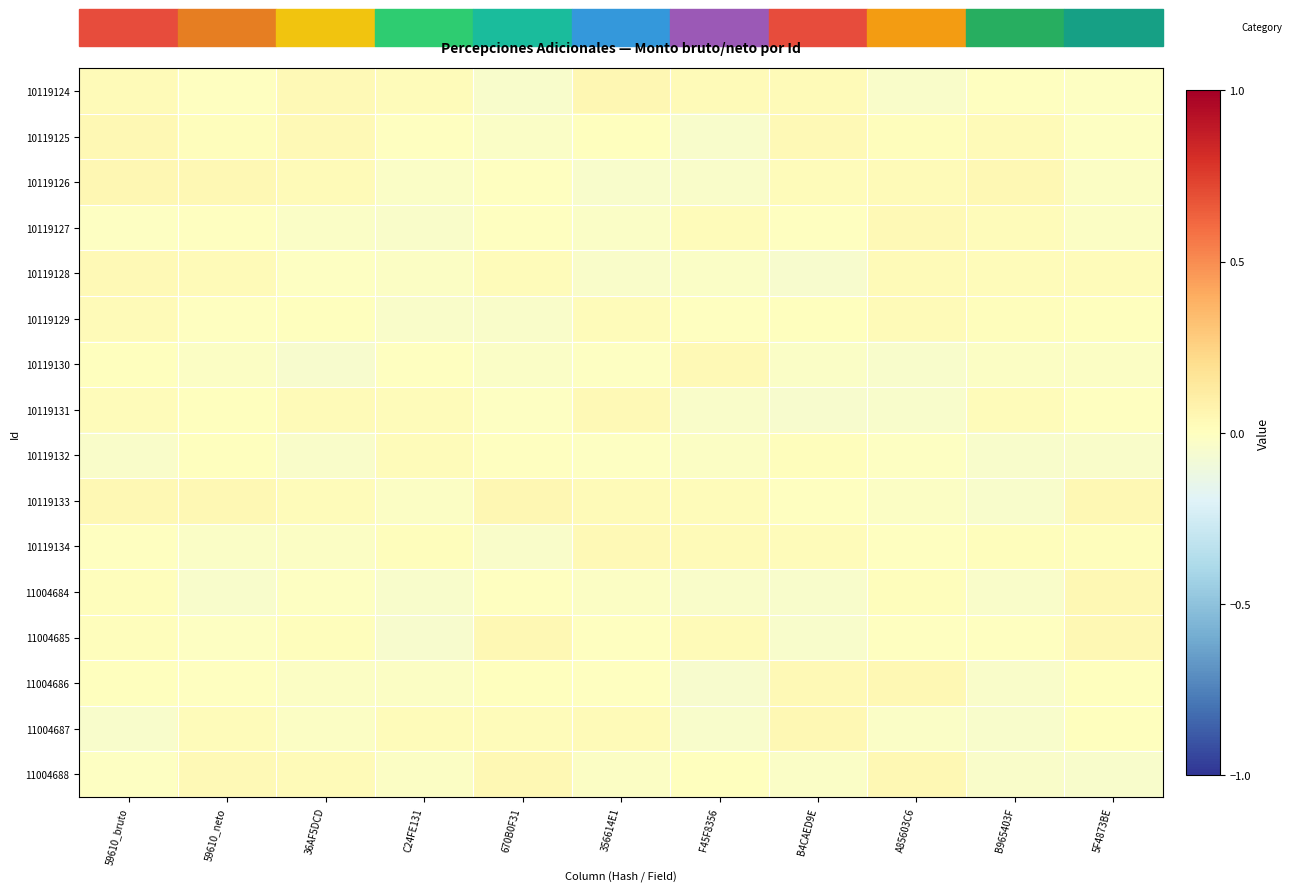

Reading left to right, what are all the values shown in this chart?

10119124: 59610_bruto=0.0	59610_neto=-0.0	36AF5DCD=0.0	C24FE131=0.0	670B0F31=-0.0	356614E1=0.0	F45F8356=0.0	B4CAED9E=0.0	A85603C6=-0.0	B965403F=-0.0	5F4873BE=-0.0
10119125: 59610_bruto=0.0	59610_neto=0.0	36AF5DCD=0.0	C24FE131=-0.0	670B0F31=-0.0	356614E1=0.0	F45F8356=-0.0	B4CAED9E=0.0	A85603C6=0.0	B965403F=0.0	5F4873BE=-0.0
10119126: 59610_bruto=0.0	59610_neto=0.0	36AF5DCD=0.0	C24FE131=-0.0	670B0F31=-0.0	356614E1=-0.0	F45F8356=-0.0	B4CAED9E=0.0	A85603C6=0.0	B965403F=0.0	5F4873BE=-0.0
10119127: 59610_bruto=-0.0	59610_neto=-0.0	36AF5DCD=-0.0	C24FE131=-0.0	670B0F31=-0.0	356614E1=-0.0	F45F8356=0.0	B4CAED9E=-0.0	A85603C6=0.0	B965403F=0.0	5F4873BE=-0.0
10119128: 59610_bruto=0.0	59610_neto=0.0	36AF5DCD=-0.0	C24FE131=-0.0	670B0F31=0.0	356614E1=-0.0	F45F8356=-0.0	B4CAED9E=-0.0	A85603C6=0.0	B965403F=0.0	5F4873BE=0.0
10119129: 59610_bruto=0.0	59610_neto=-0.0	36AF5DCD=0.0	C24FE131=-0.0	670B0F31=-0.0	356614E1=0.0	F45F8356=-0.0	B4CAED9E=0.0	A85603C6=0.0	B965403F=0.0	5F4873BE=0.0
10119130: 59610_bruto=0.0	59610_neto=-0.0	36AF5DCD=-0.0	C24FE131=-0.0	670B0F31=-0.0	356614E1=-0.0	F45F8356=0.0	B4CAED9E=-0.0	A85603C6=-0.0	B965403F=-0.0	5F4873BE=-0.0
10119131: 59610_bruto=0.0	59610_neto=0.0	36AF5DCD=0.0	C24FE131=0.0	670B0F31=-0.0	356614E1=0.0	F45F8356=-0.0	B4CAED9E=-0.0	A85603C6=-0.0	B965403F=0.0	5F4873BE=-0.0
10119132: 59610_bruto=-0.0	59610_neto=0.0	36AF5DCD=-0.0	C24FE131=0.0	670B0F31=-0.0	356614E1=-0.0	F45F8356=-0.0	B4CAED9E=0.0	A85603C6=-0.0	B965403F=-0.0	5F4873BE=-0.0
10119133: 59610_bruto=0.0	59610_neto=0.0	36AF5DCD=0.0	C24FE131=-0.0	670B0F31=0.0	356614E1=0.0	F45F8356=0.0	B4CAED9E=-0.0	A85603C6=-0.0	B965403F=-0.0	5F4873BE=0.0
10119134: 59610_bruto=-0.0	59610_neto=-0.0	36AF5DCD=-0.0	C24FE131=0.0	670B0F31=-0.0	356614E1=0.0	F45F8356=0.0	B4CAED9E=0.0	A85603C6=-0.0	B965403F=0.0	5F4873BE=0.0
11004684: 59610_bruto=0.0	59610_neto=-0.0	36AF5DCD=-0.0	C24FE131=-0.0	670B0F31=-0.0	356614E1=-0.0	F45F8356=-0.0	B4CAED9E=-0.0	A85603C6=0.0	B965403F=-0.0	5F4873BE=0.0
11004685: 59610_bruto=0.0	59610_neto=-0.0	36AF5DCD=0.0	C24FE131=-0.0	670B0F31=0.0	356614E1=-0.0	F45F8356=0.0	B4CAED9E=-0.0	A85603C6=-0.0	B965403F=-0.0	5F4873BE=0.0
11004686: 59610_bruto=0.0	59610_neto=-0.0	36AF5DCD=-0.0	C24FE131=-0.0	670B0F31=0.0	356614E1=-0.0	F45F8356=-0.0	B4CAED9E=0.0	A85603C6=0.0	B965403F=-0.0	5F4873BE=0.0
11004687: 59610_bruto=-0.0	59610_neto=0.0	36AF5DCD=-0.0	C24FE131=0.0	670B0F31=0.0	356614E1=0.0	F45F8356=-0.0	B4CAED9E=0.0	A85603C6=-0.0	B965403F=-0.0	5F4873BE=0.0
11004688: 59610_bruto=-0.0	59610_neto=0.0	36AF5DCD=0.0	C24FE131=-0.0	670B0F31=0.0	356614E1=-0.0	F45F8356=0.0	B4CAED9E=-0.0	A85603C6=0.0	B965403F=-0.0	5F4873BE=-0.0